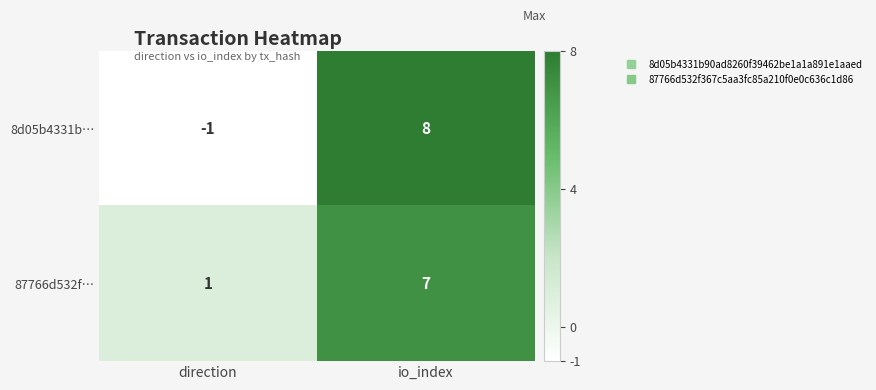

Rank the series by their maximum value, from lowest to highest.

87766d532f…, 8d05b4331b…